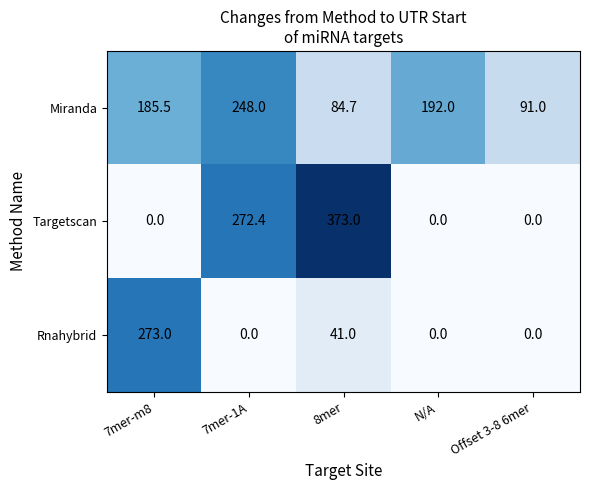

What is the average value of the Targetscan series?

129.1